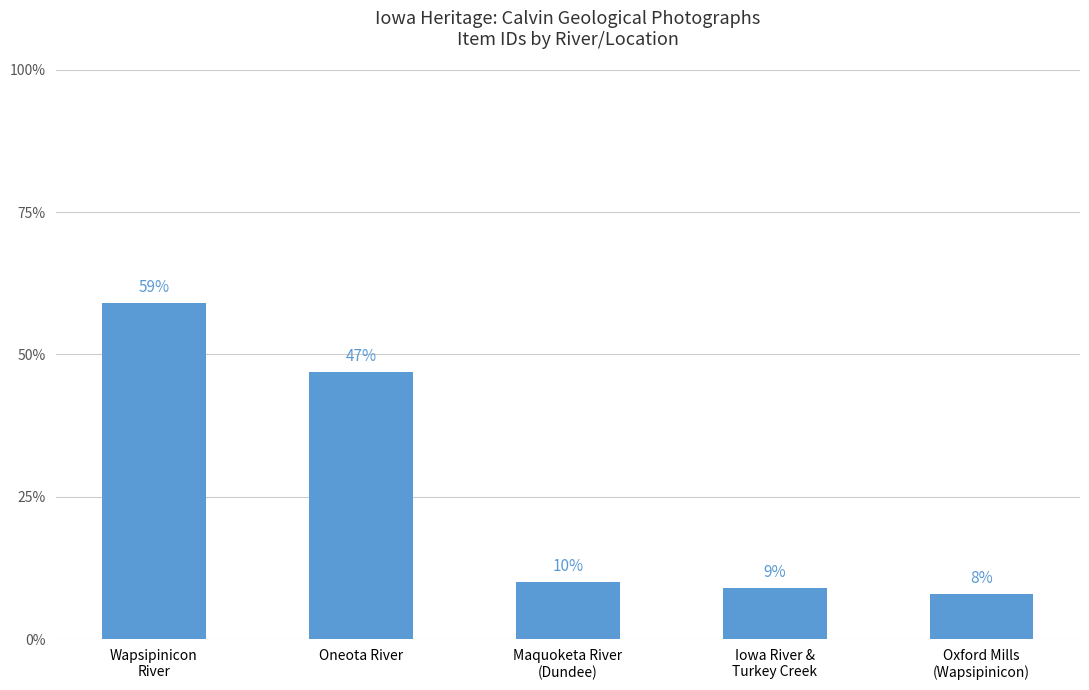

List the labels in order of value, largest first.

Wapsipinicon
River, Oneota River, Maquoketa River
(Dundee), Iowa River &
Turkey Creek, Oxford Mills
(Wapsipinicon)